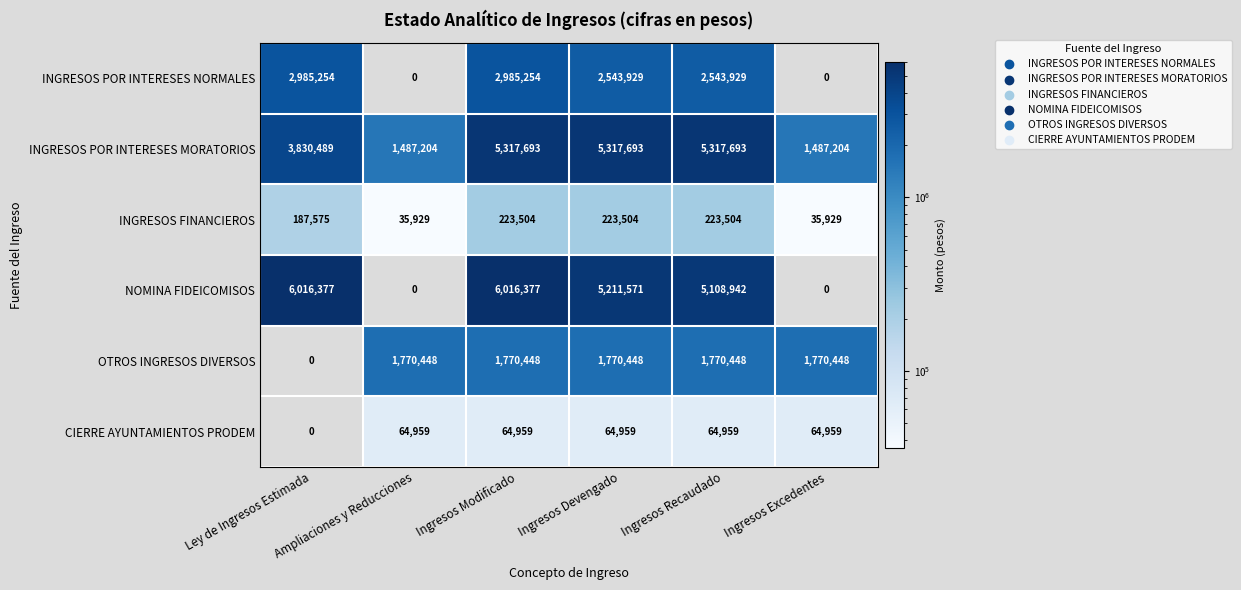

At how many categories does at least one series exceed 4652074?

4